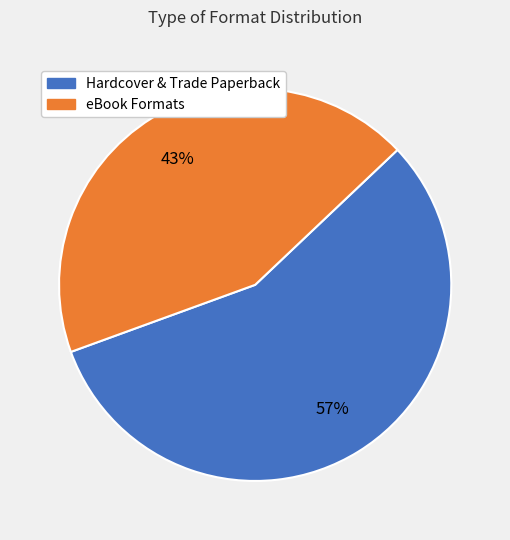

How many segments does this pie chart have?

2